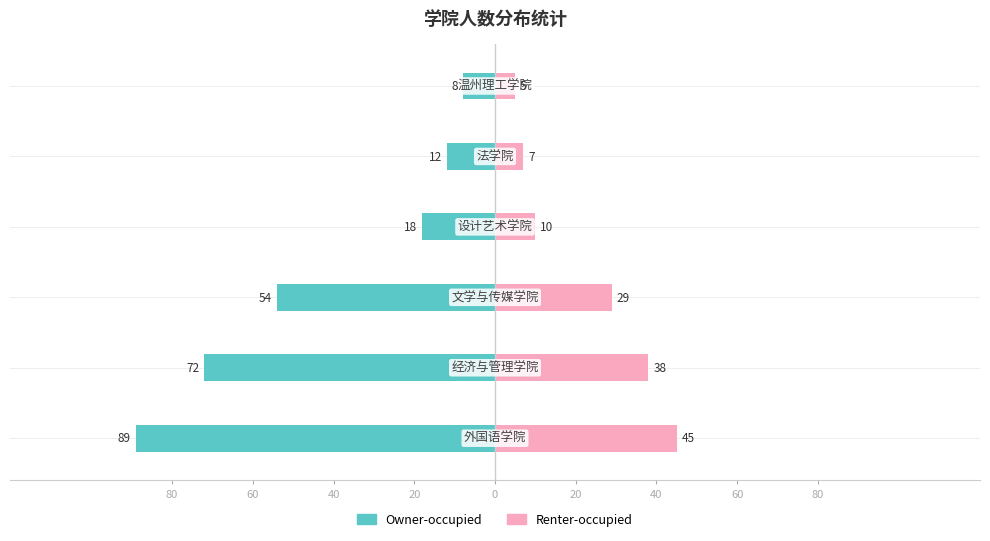

How many distinct data groups are displayed?

2